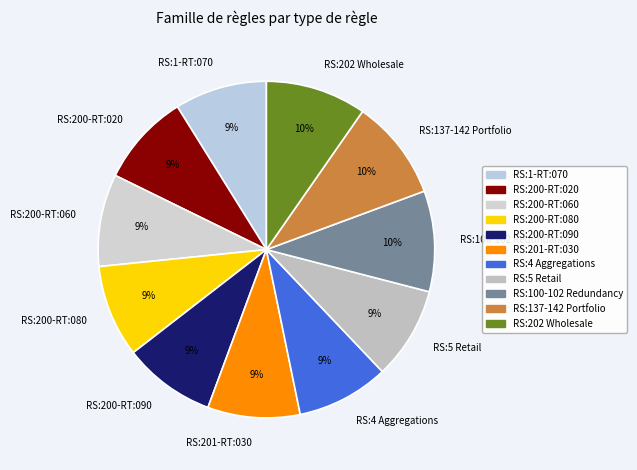

Is it true that RS:200-RT:080 is 1% of the pie?

False